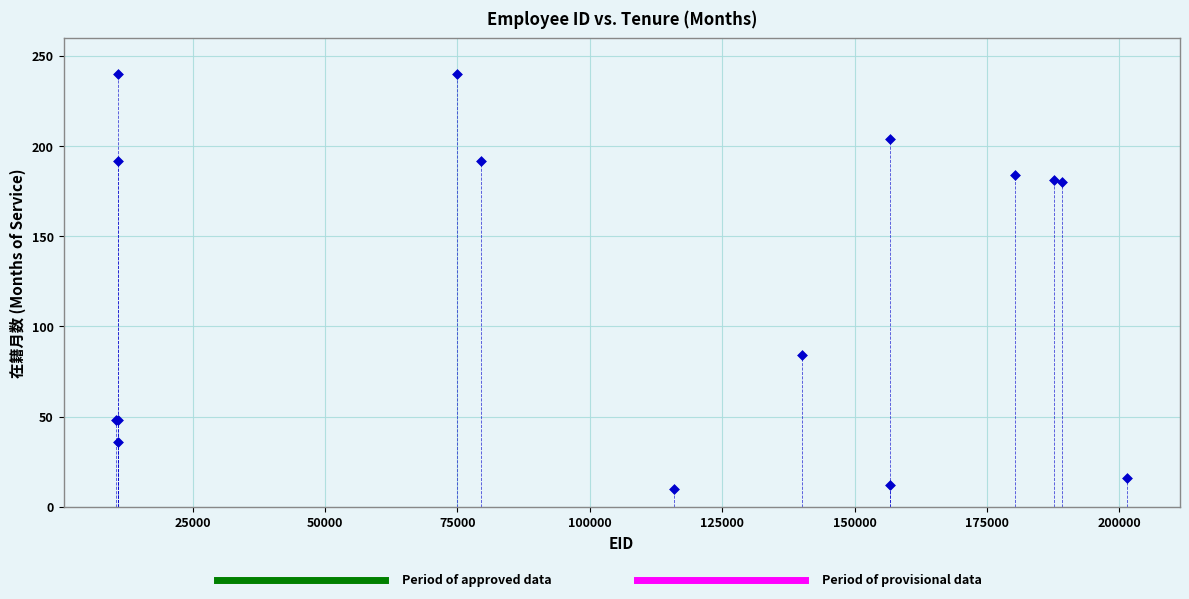

What Y value in the scatter plot is closest to 125?

84